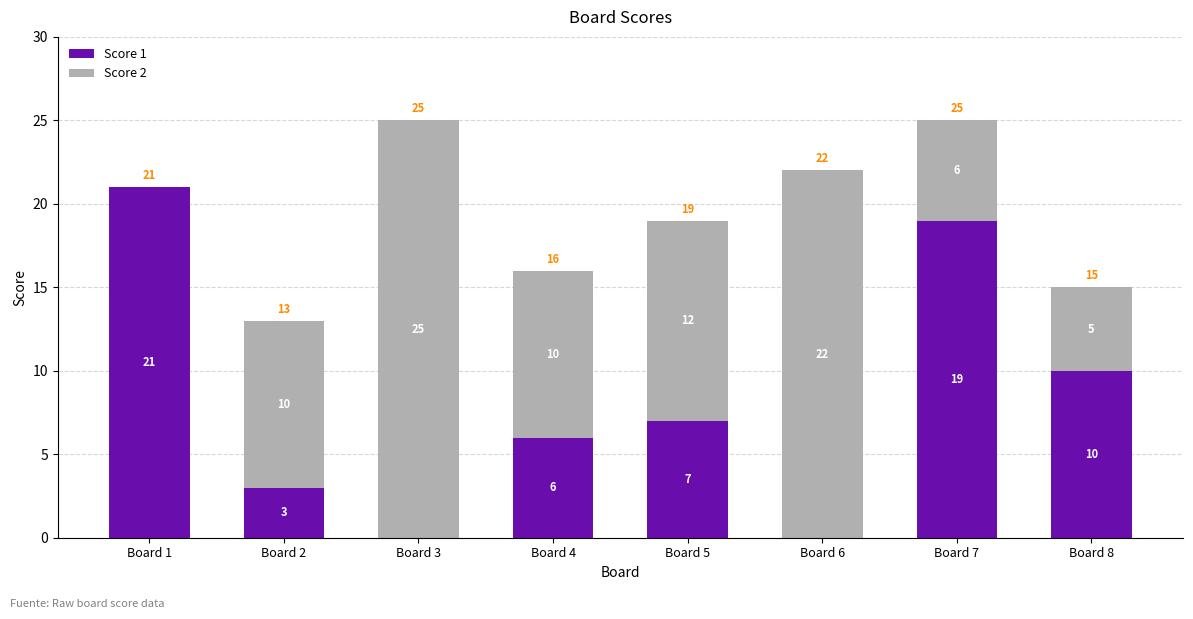

True or false: Score 1 has a value of 29 at Board 1.

False